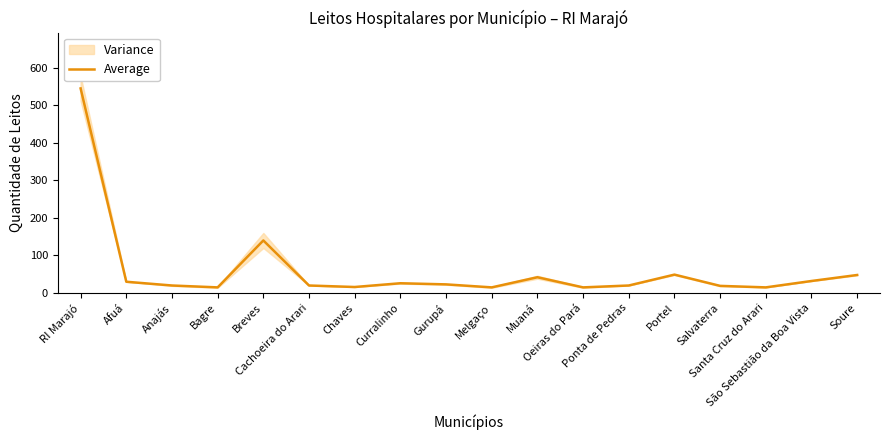

Reading left to right, transcribe all the data shown in this chart.

RI Marajó=545	Afuá=30	Anajás=20	Bagre=15	Breves=140	Cachoeira do Arari=20	Chaves=16	Curralinho=26	Gurupá=23	Melgaço=15	Muaná=42	Oeiras do Pará=15	Ponta de Pedras=20	Portel=49	Salvaterra=19	Santa Cruz do Arari=15	São Sebastião da Boa Vista=32	Soure=48